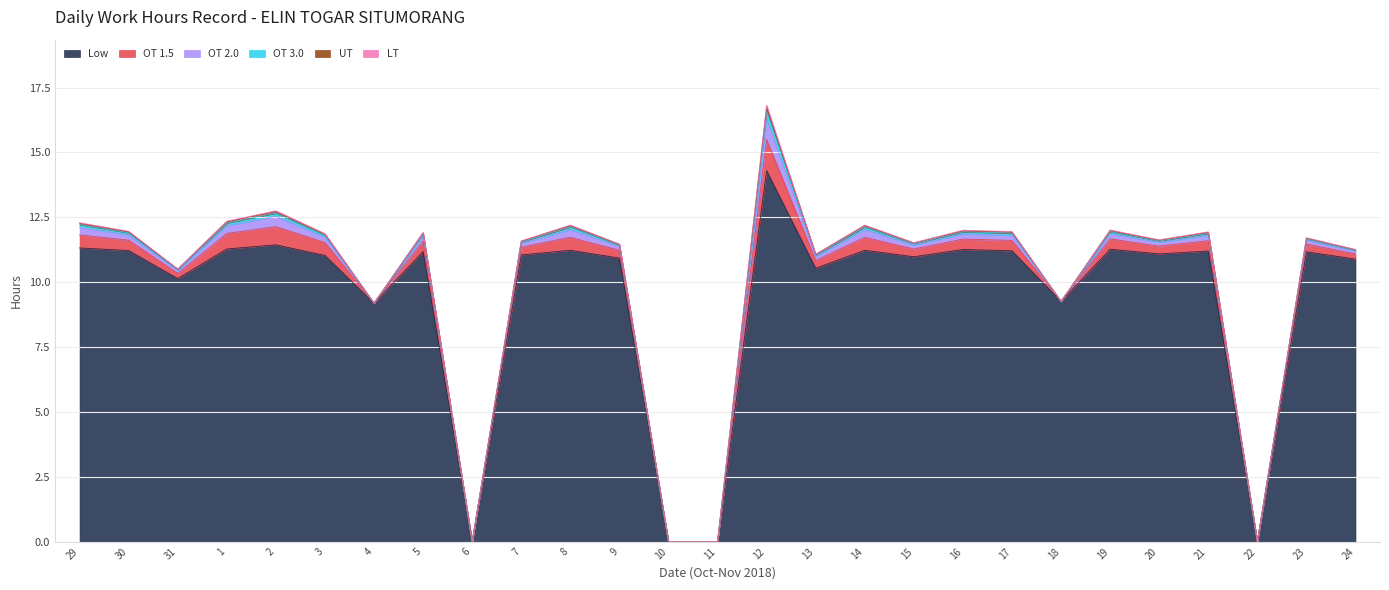

Which category has the lowest value in the Low series?

6